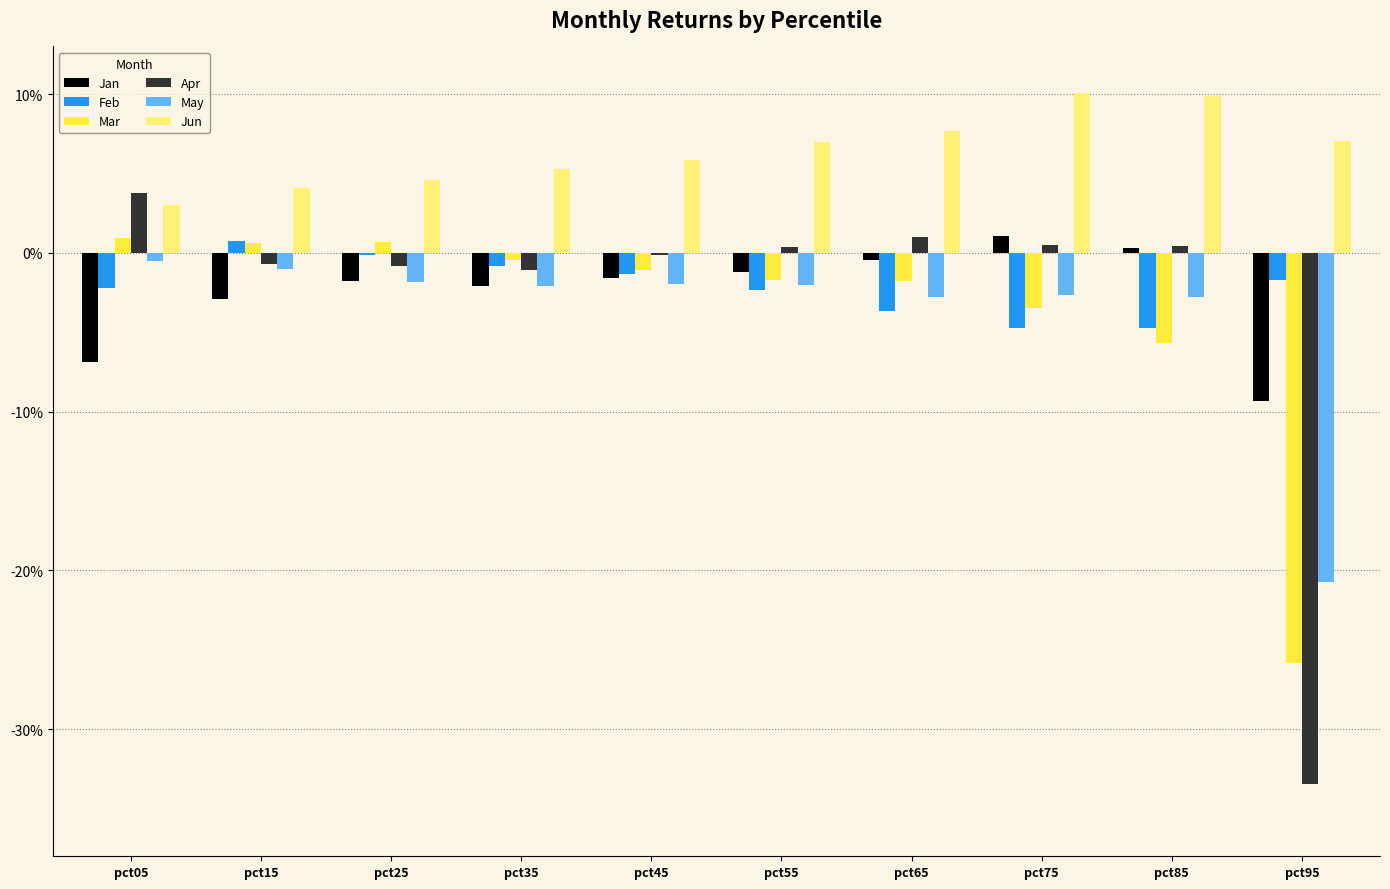

What are all the series names shown in the legend?

Jan, Feb, Mar, Apr, May, Jun